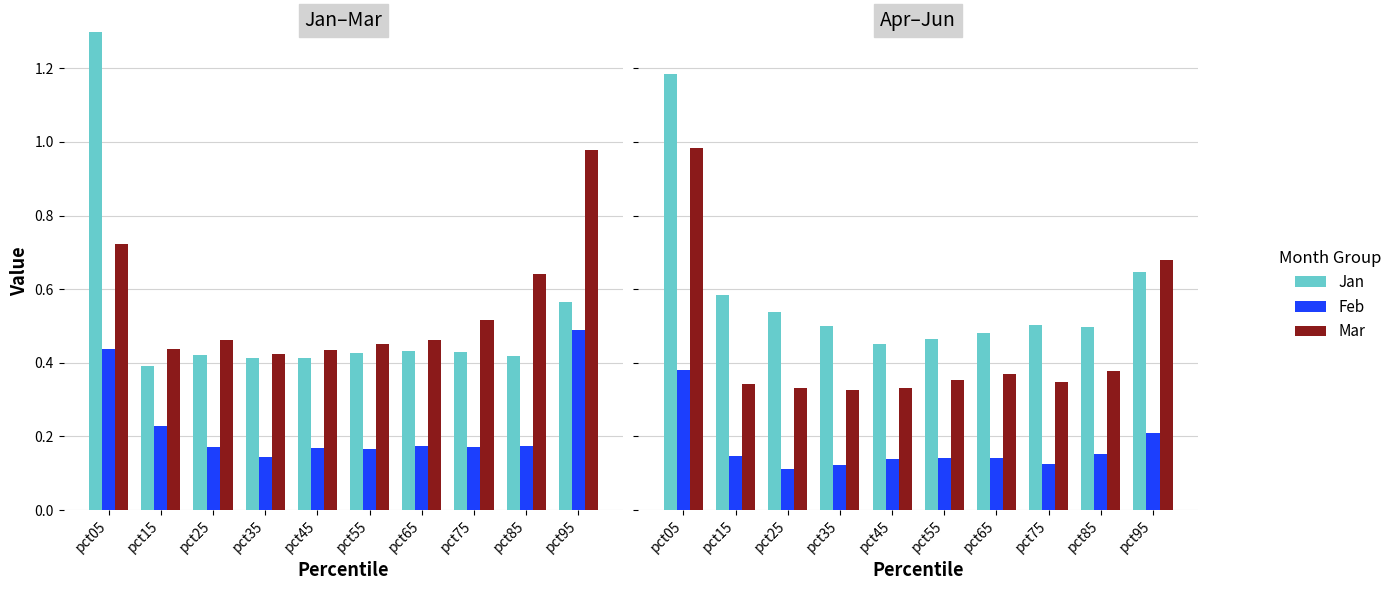

Reading right to left, transcribe all the data shown in this chart.

Jan: 0.6	0.5	0.5	0.5	0.5	0.5	0.5	0.5	0.6	1.2
Feb: 0.2	0.2	0.1	0.1	0.1	0.1	0.1	0.1	0.1	0.4
Mar: 0.7	0.4	0.3	0.4	0.4	0.3	0.3	0.3	0.3	1.0